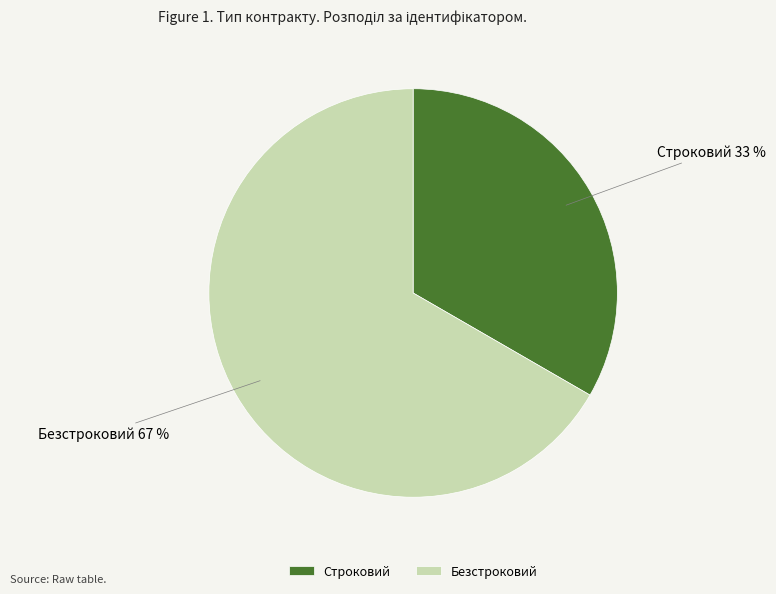

Count the number of slices in the pie.

2